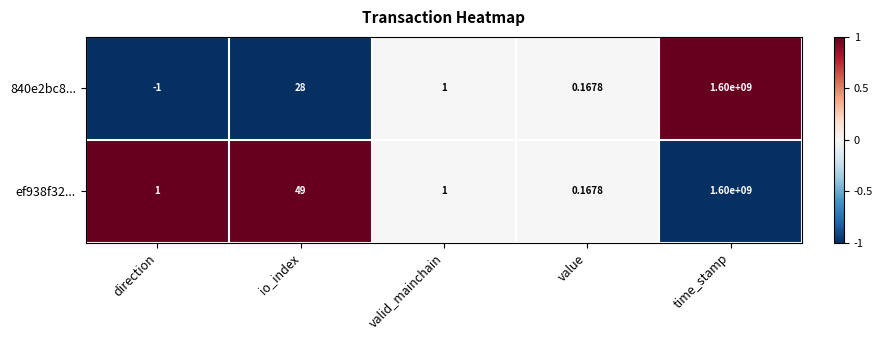

At which label is ef938f32... closest to 800000000?

io_index